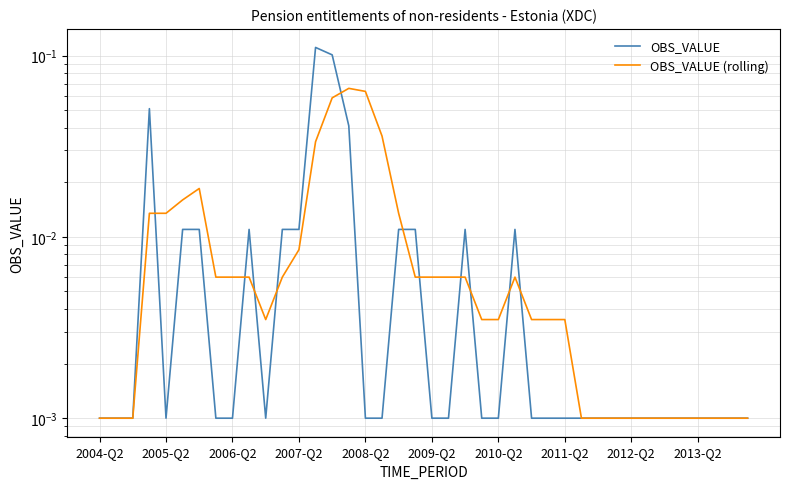

What is the spread (max minus min) of values at 13?

0.1